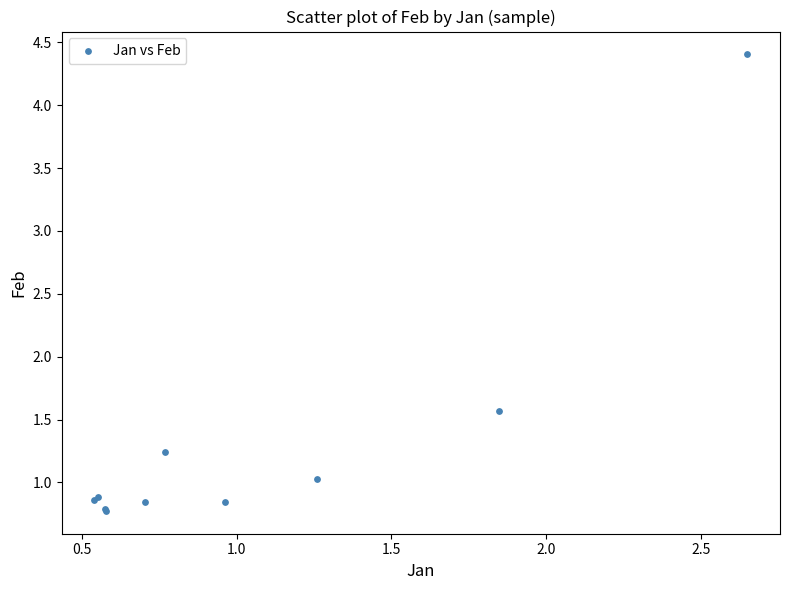

What Y value in the scatter plot is closest to 2?

1.6